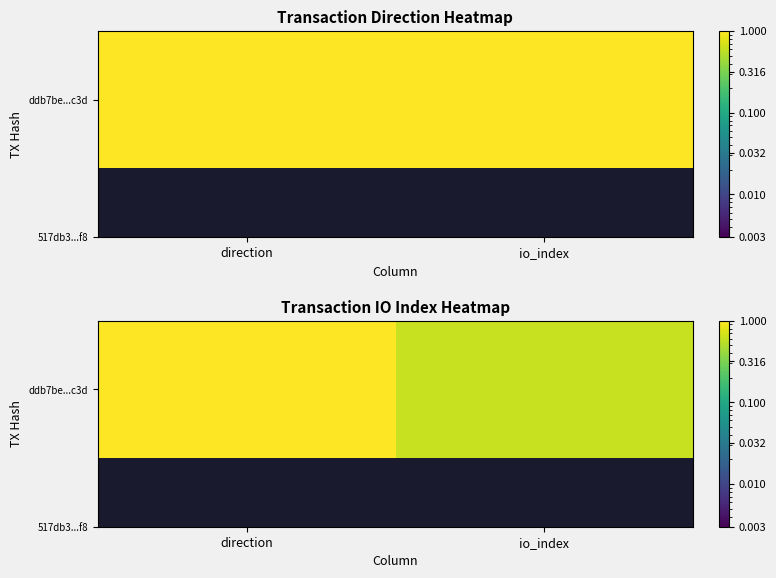

The value at direction is 1.0. True or false?

True